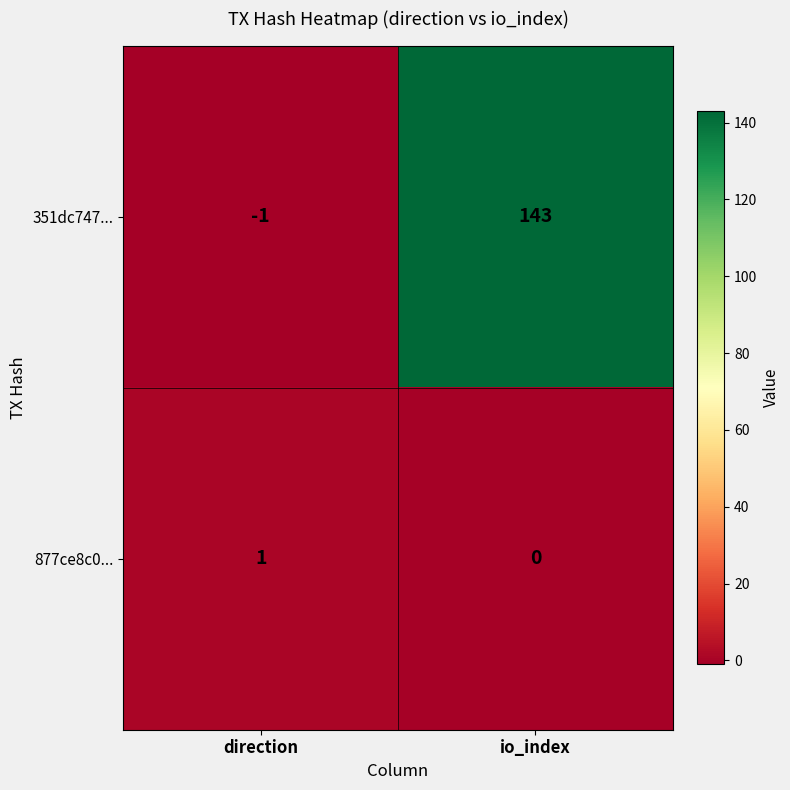

Is the value of 877ce8c0... at io_index greater than the value of 351dc747... at direction?

Yes